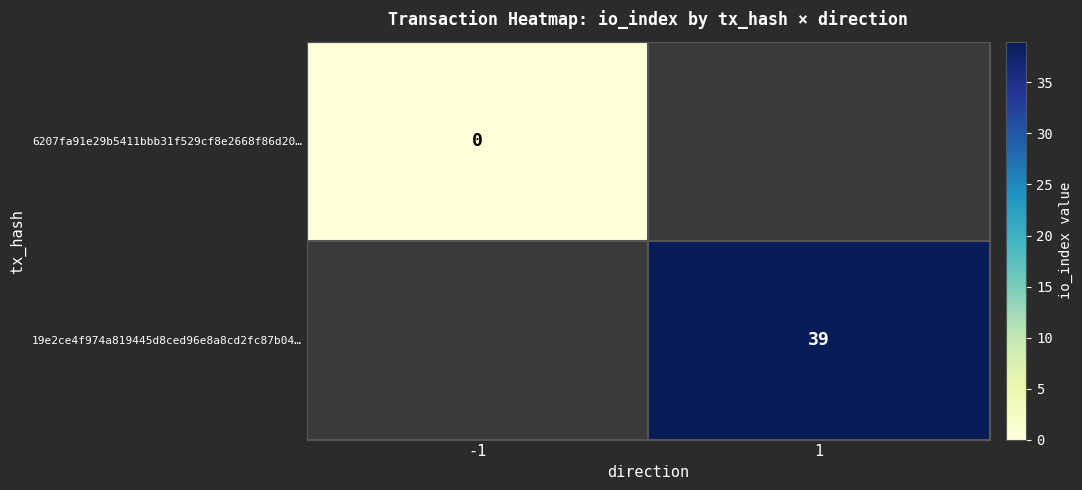

Is the value of 6207fa91e29b5411bbb31f529cf8e2668f86d20… at 1 greater than the value of 19e2ce4f974a819445d8ced96e8a8cd2fc87b04… at -1?

No